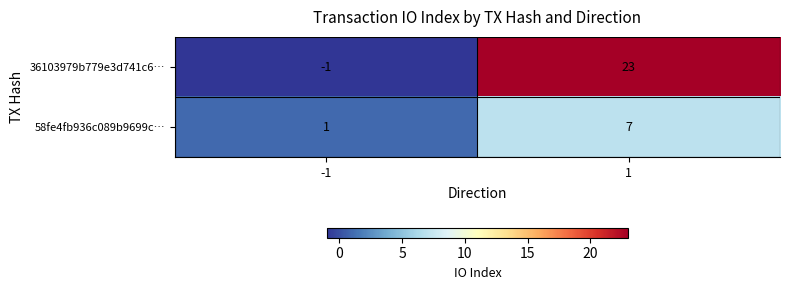

What is the difference between the maximum and minimum values in the 58fe4fb936c089b9699c… series?

6